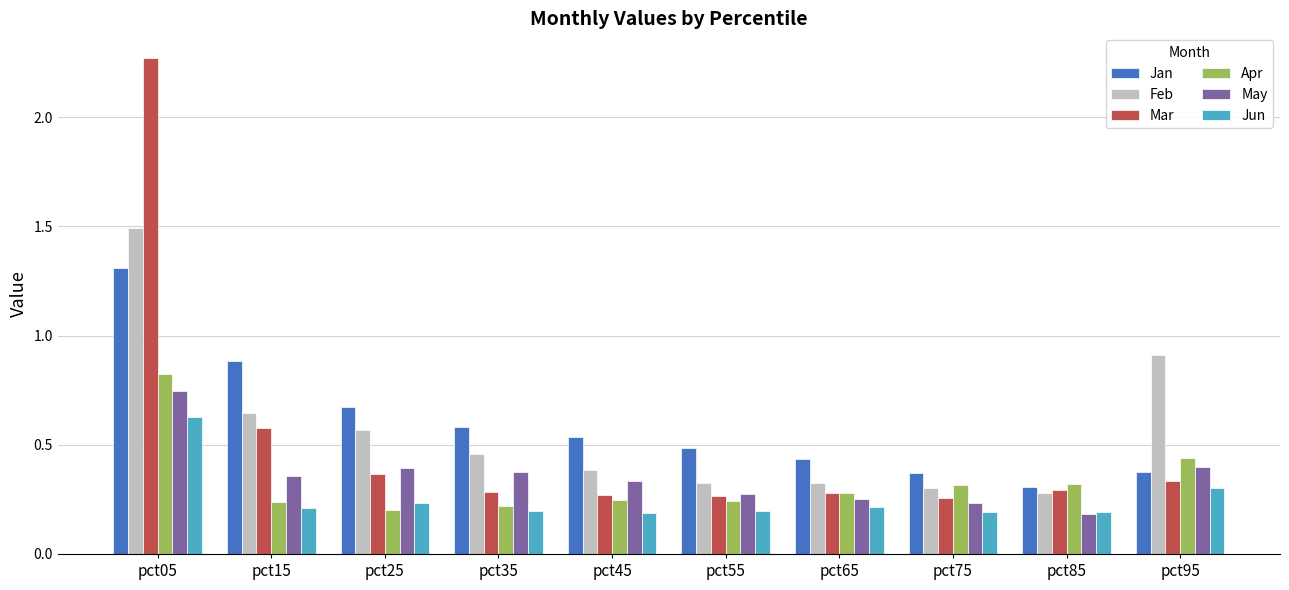

Which series has the widest spread of values?

Mar